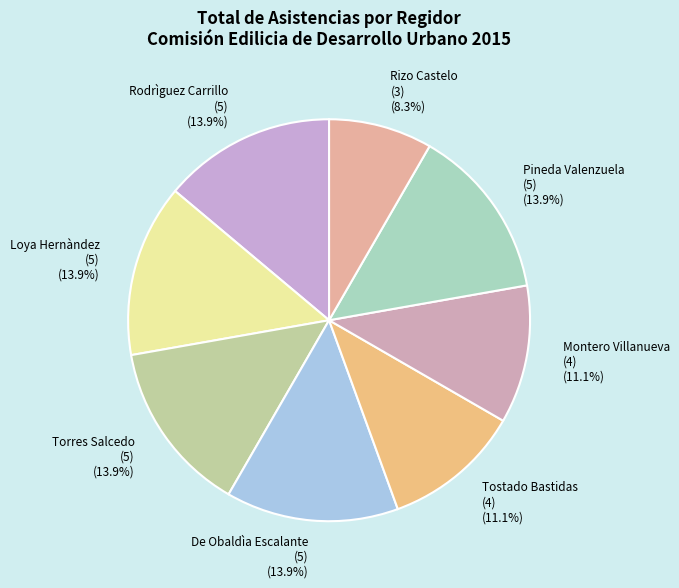

What percentage is NOT represented by Pineda Valenzuela (5)?

86.1%